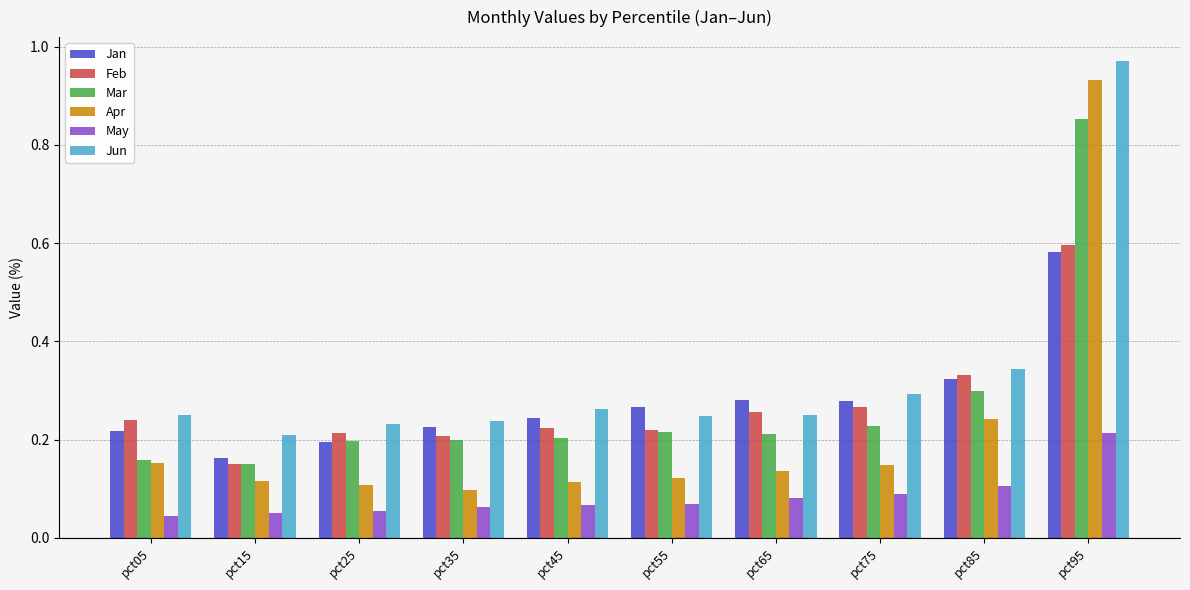

What is the sum of the Mar values at pct85 and pct95?

1.2